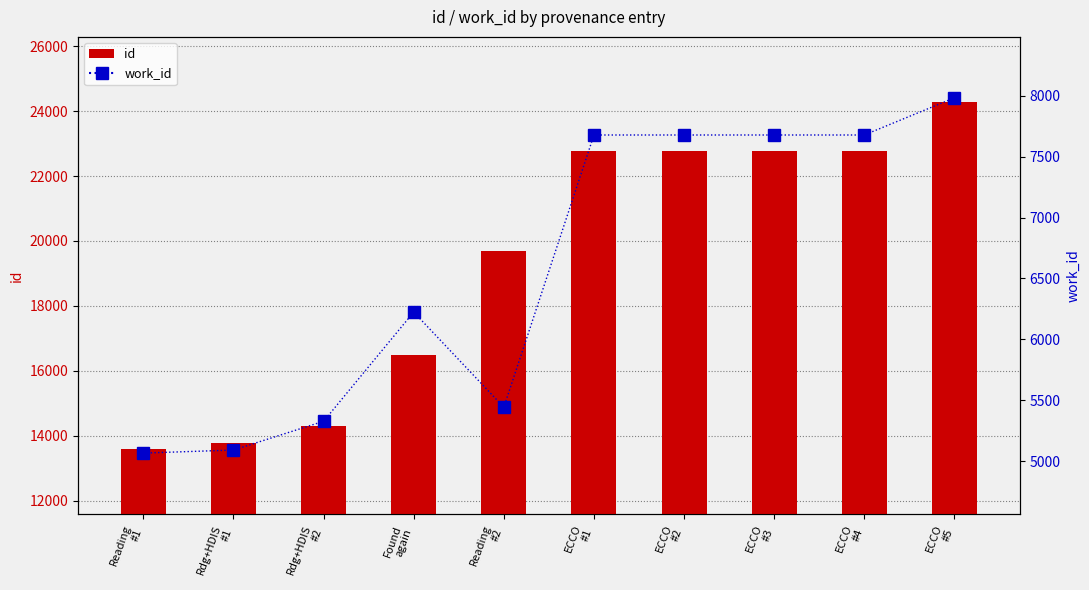

What is the difference between the second highest and minimum values in the id series?

9193